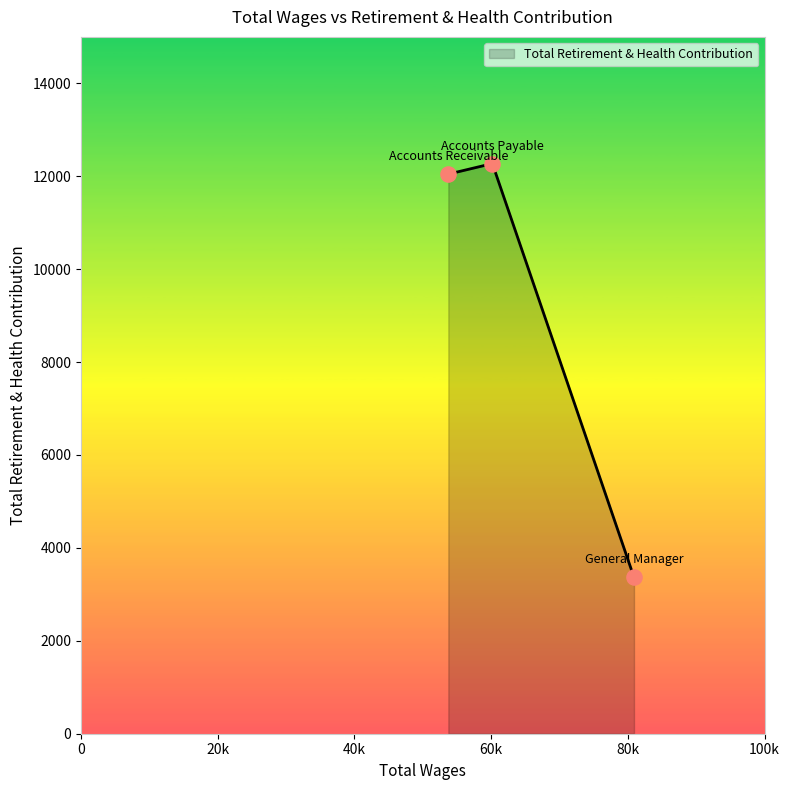

What is the greatest value displayed?

12273